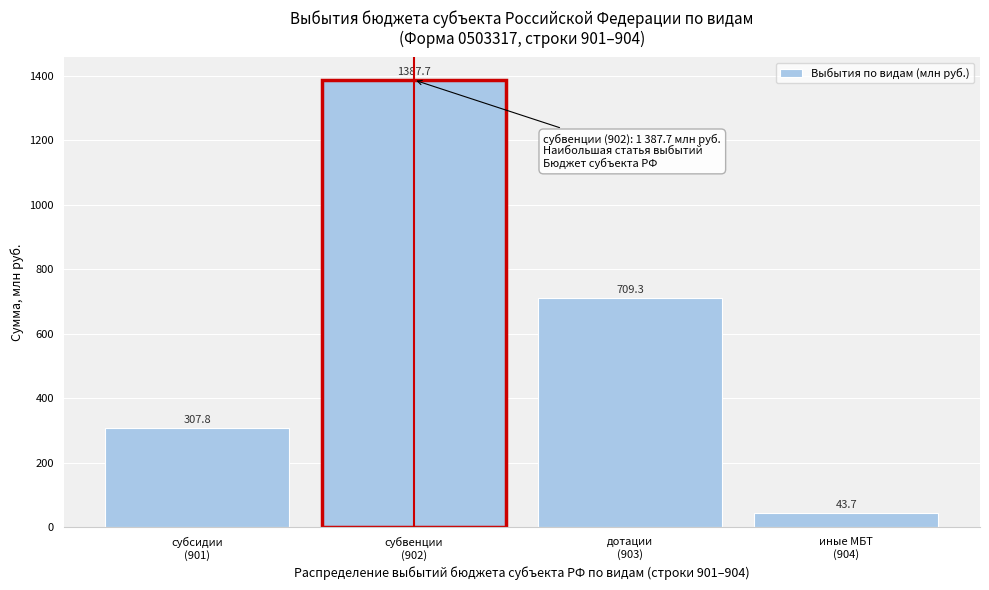

Reading right to left, what are all the values shown in this chart?

43.7	709.3	1387.7	307.8